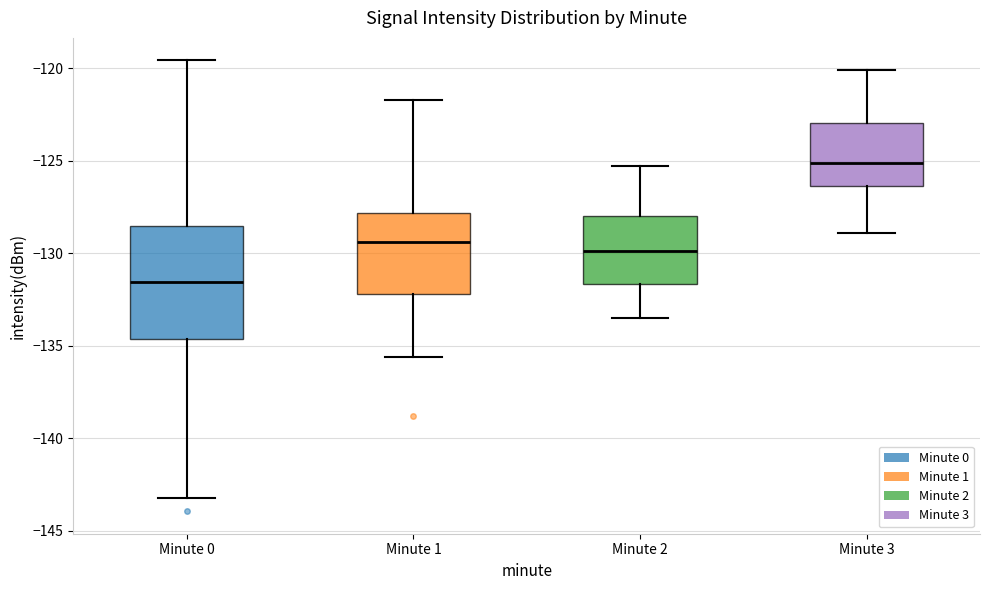

Which box has the lowest median line?

Minute 0